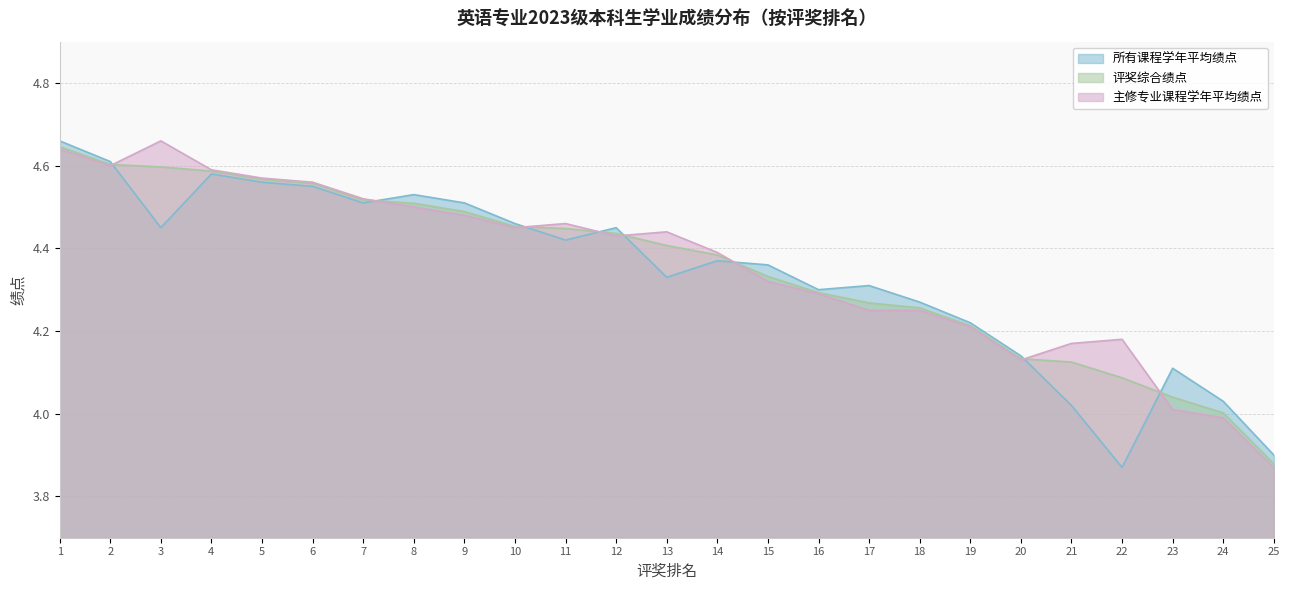

Count the number of data series in this chart.

3